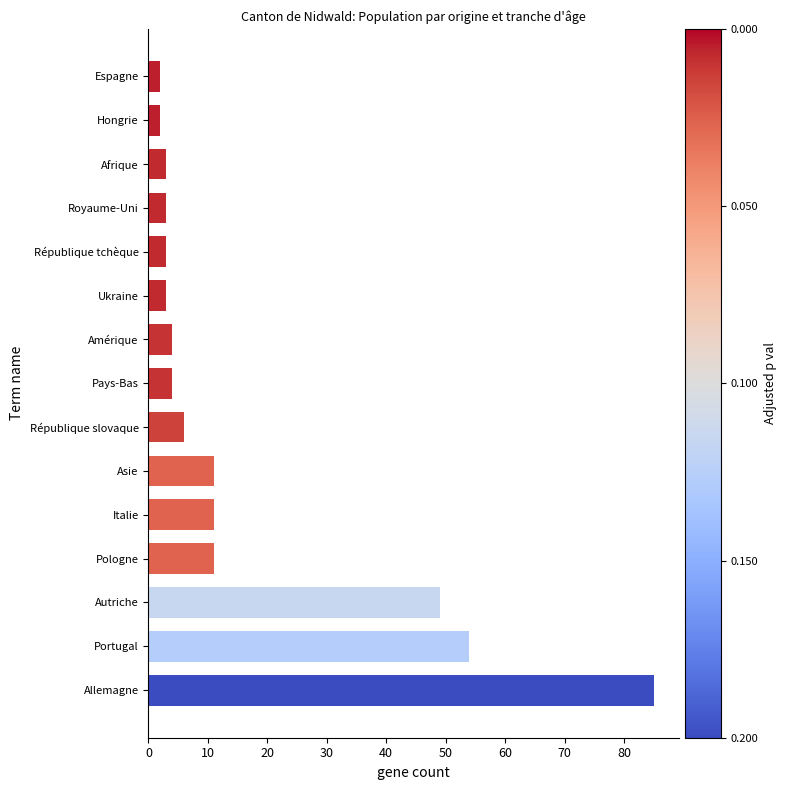

Reading top to bottom, list all the values displayed in this chart.

Espagne=2	Hongrie=2	Afrique=3	Royaume-Uni=3	République tchèque=3	Ukraine=3	Amérique=4	Pays-Bas=4	République slovaque=6	Asie=11	Italie=11	Pologne=11	Autriche=49	Portugal=54	Allemagne=85